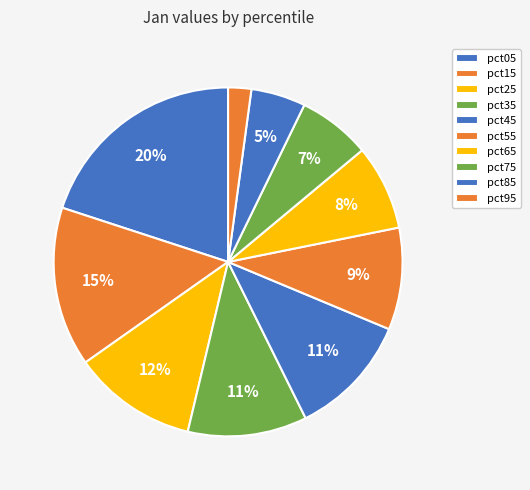

What is the change in value from pct05 to pct95?

-5.3